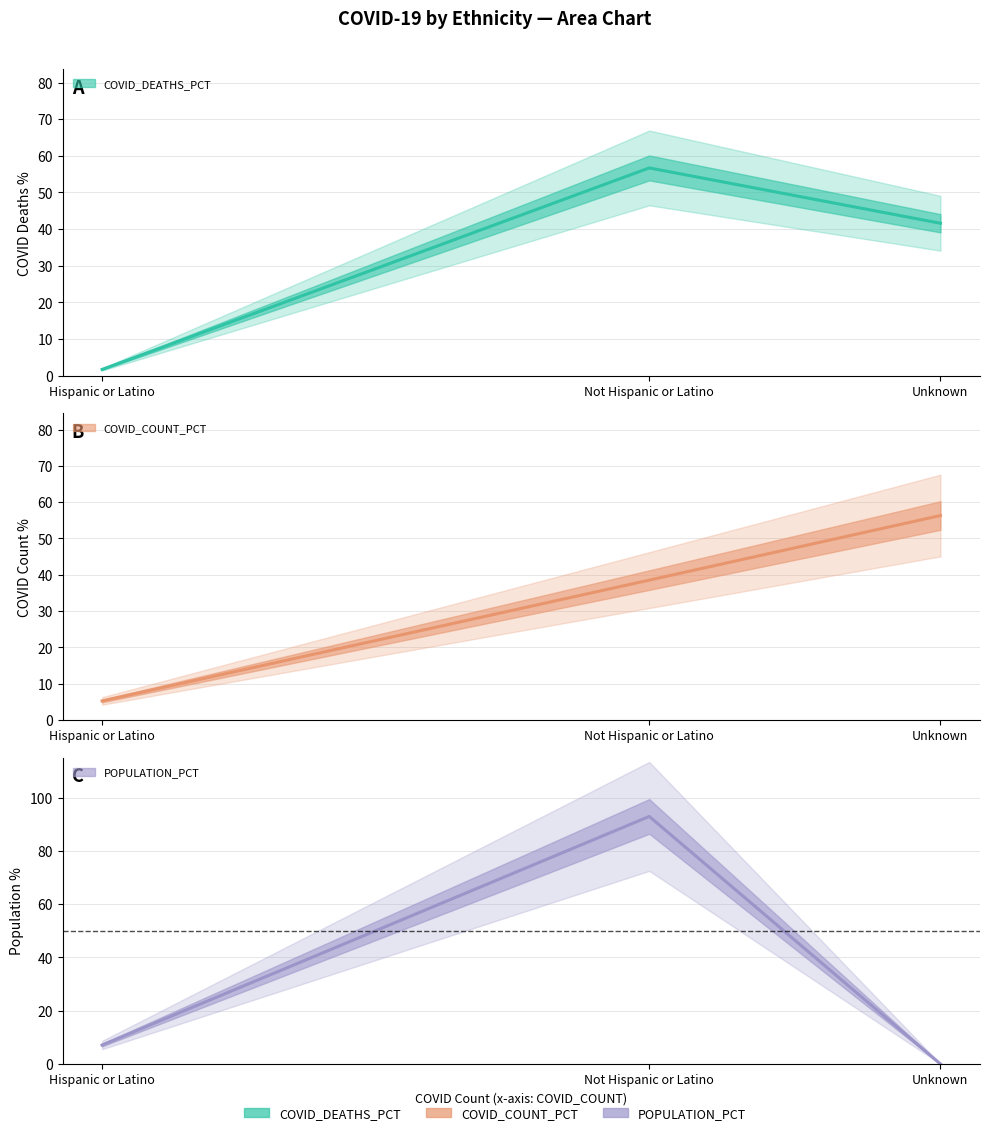

What is the difference between the highest and lowest values at Hispanic or Latino?

5.4